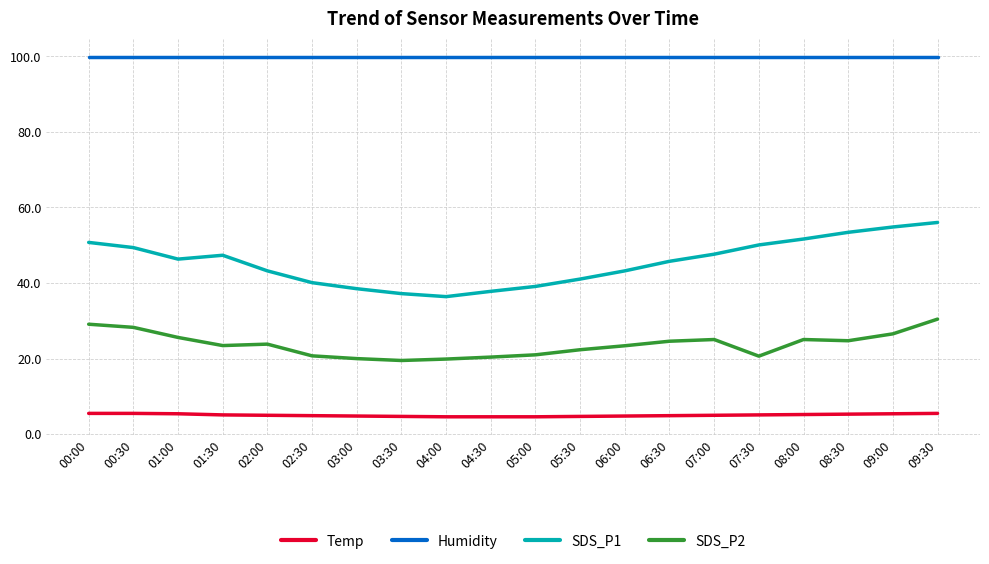

The Humidity series shows 99.9 at 06:30. True or false?

True